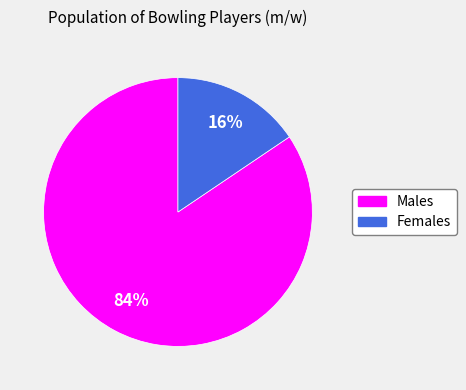

To the nearest percent, what is the average slice percentage?

50%